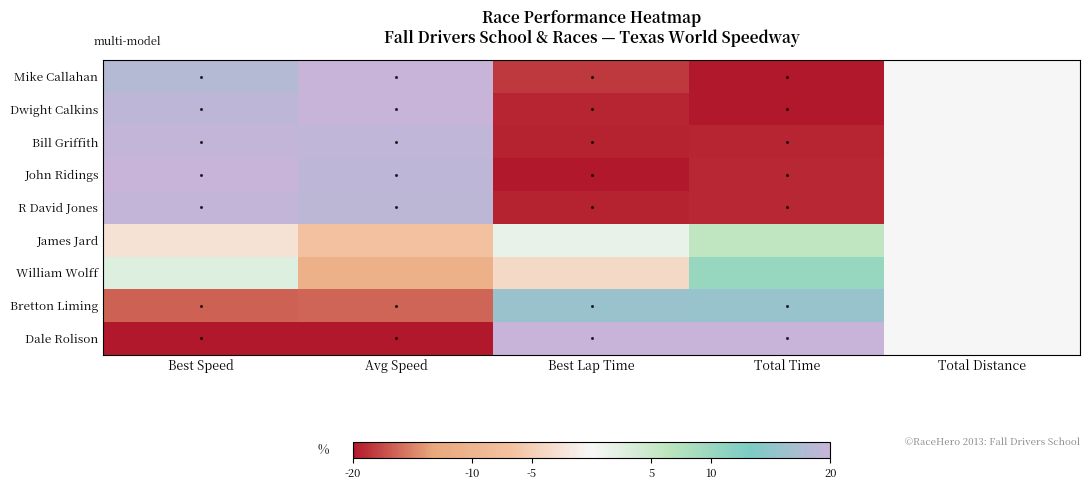

What is the total value across all series at Total Time?

-45.6